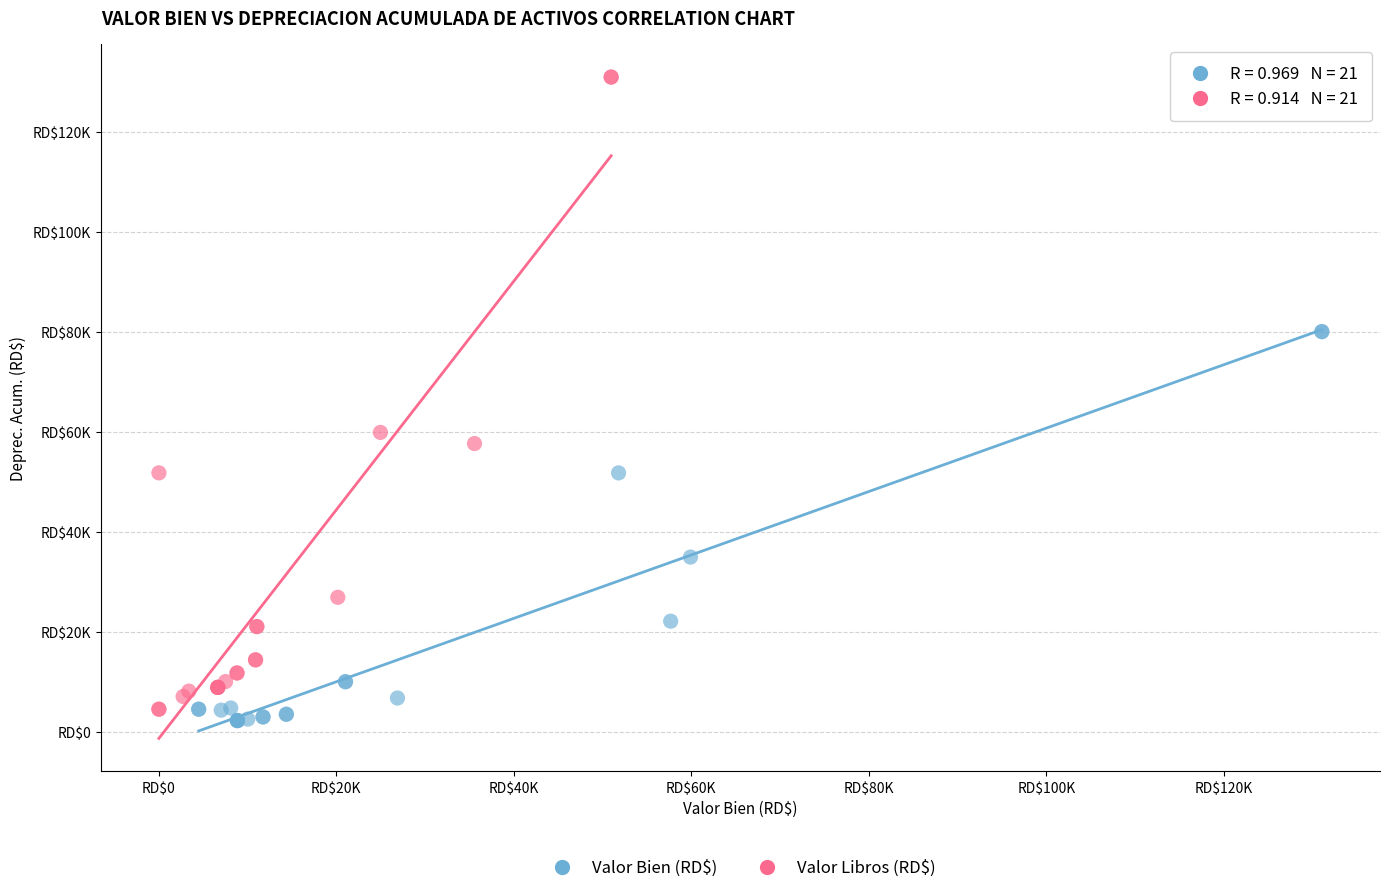

What are all the series names shown in the legend?

Valor Bien (RD$), Valor Libros (RD$)